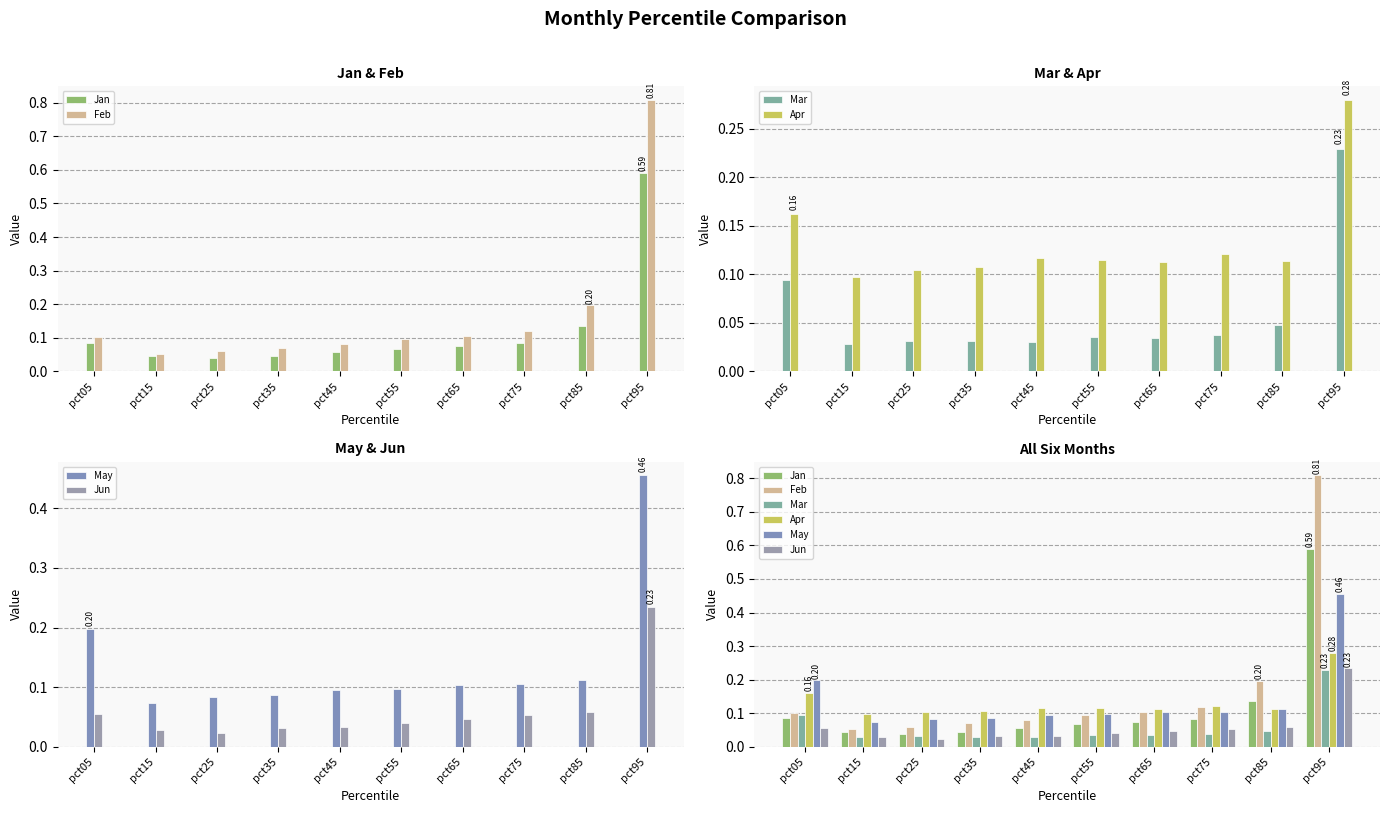

Between pct65 and pct85, which series saw the biggest shift?

Feb